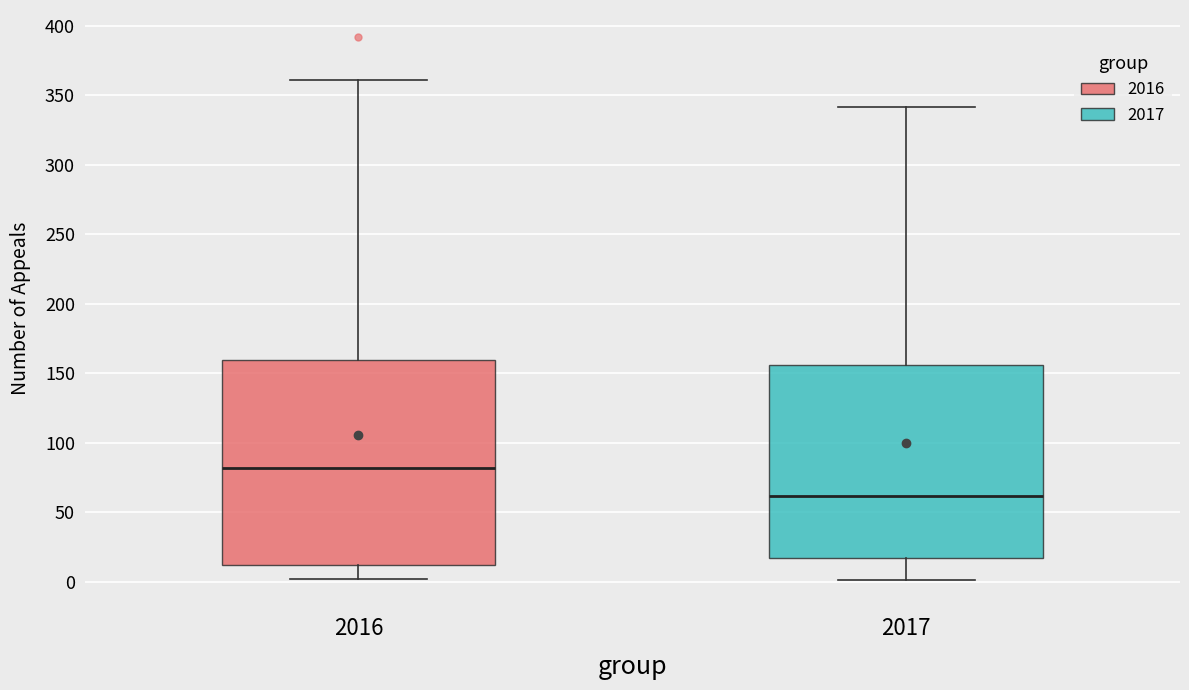

Reading left to right, read every box against the y-axis: the position of its median line, the range the box covers, and the ends of its whiskers. The values are not printed on the chart, so give them approximately, as read against the axis.

2016: median 80, box 10 to 160, whiskers 0 to 360
2017: median 60, box 15 to 155, whiskers 0 to 340